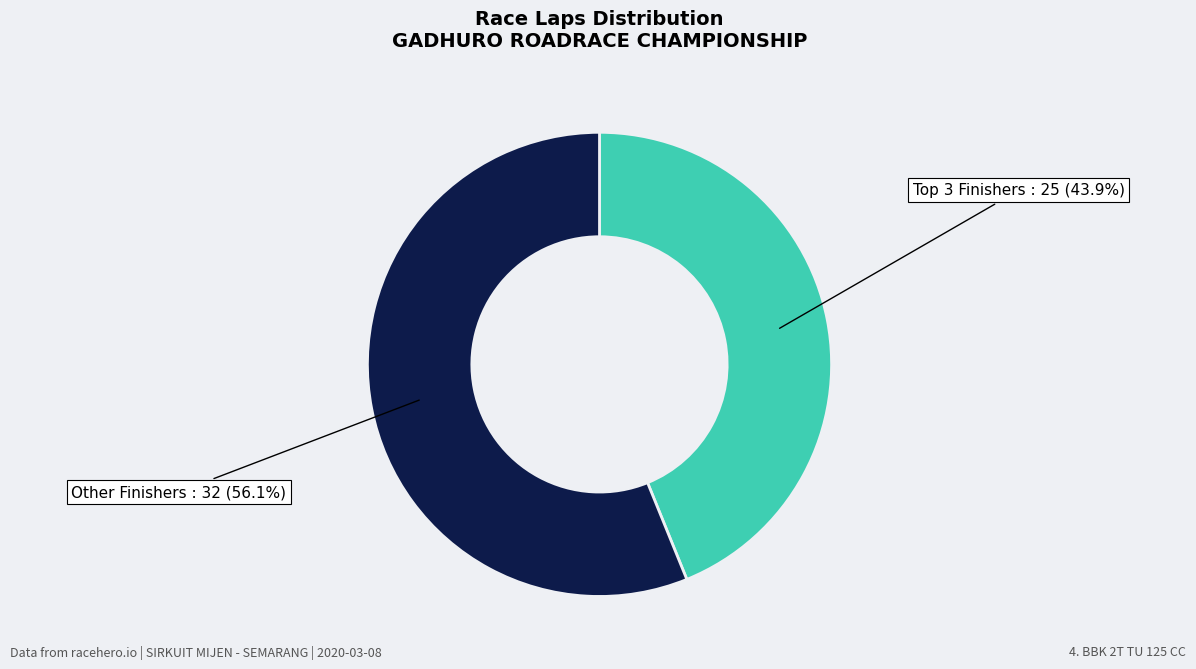

Is there any slice that represents more than half of the pie?

Yes